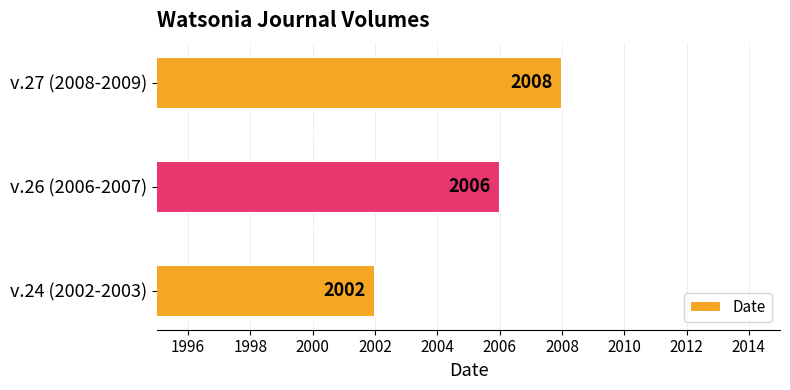

Between v.24 (2002-2003) and v.27 (2008-2009), which is larger?

v.27 (2008-2009)